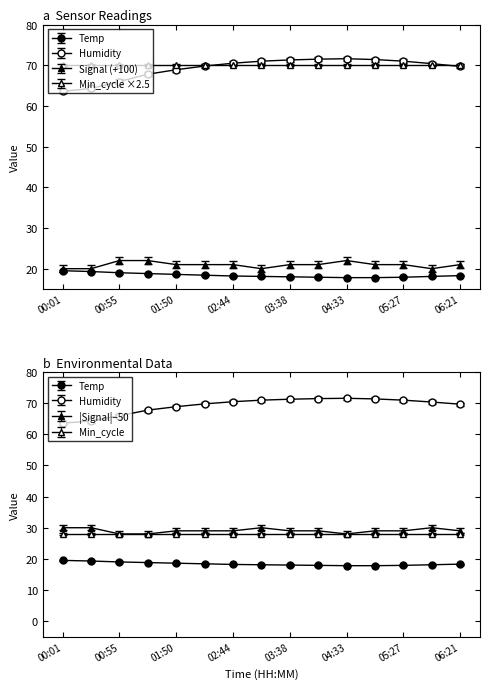

Rank the categories by Humidity value from lowest to highest.

00:01, 00:28, 00:55, 01:22, 01:50, 06:21, 02:17, 05:54, 02:44, 03:11, 05:27, 03:38, 05:00, 04:06, 04:33